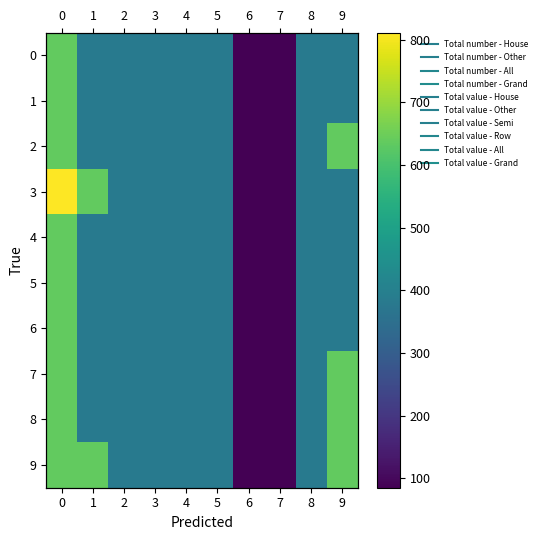

Is the value of 5 at 0 greater than the value of 6 at 4?

Yes